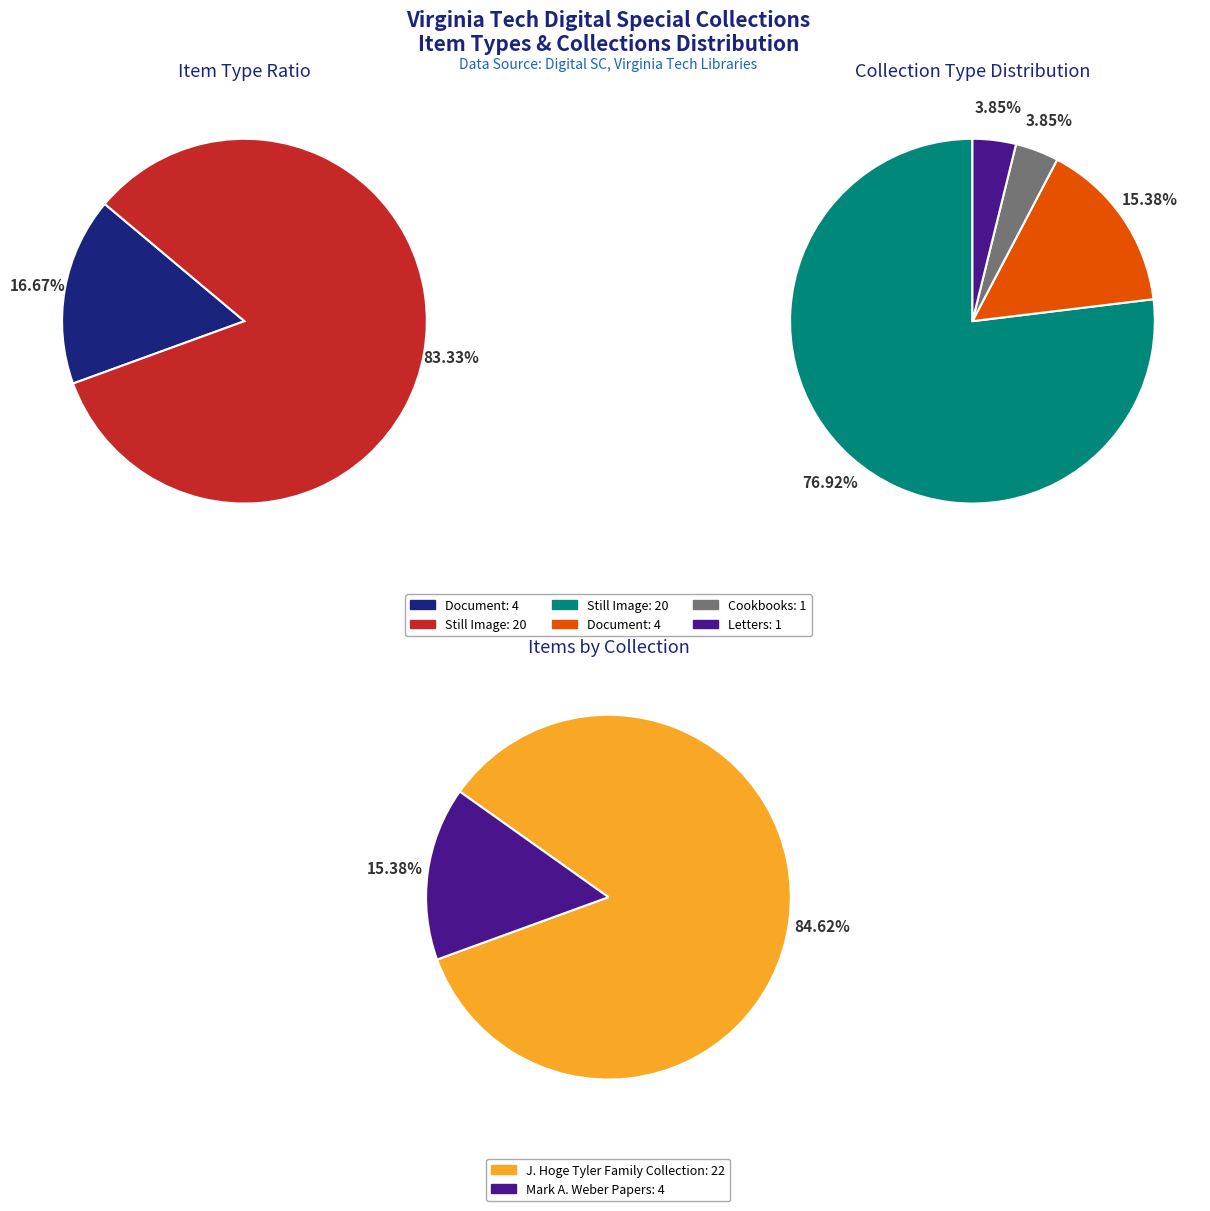

Which slice is the smallest?

Cookbooks